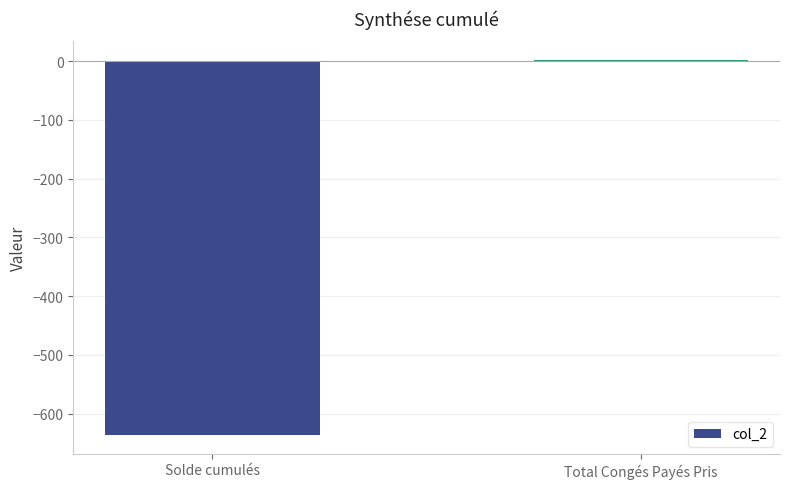

How many values are above zero?

1